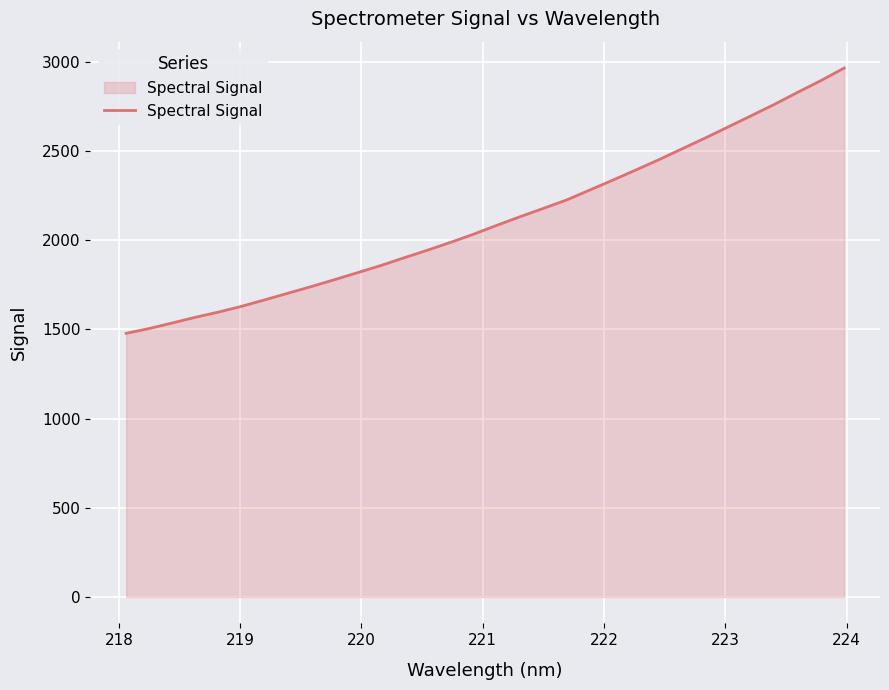

How many lines are shown in the chart?

1